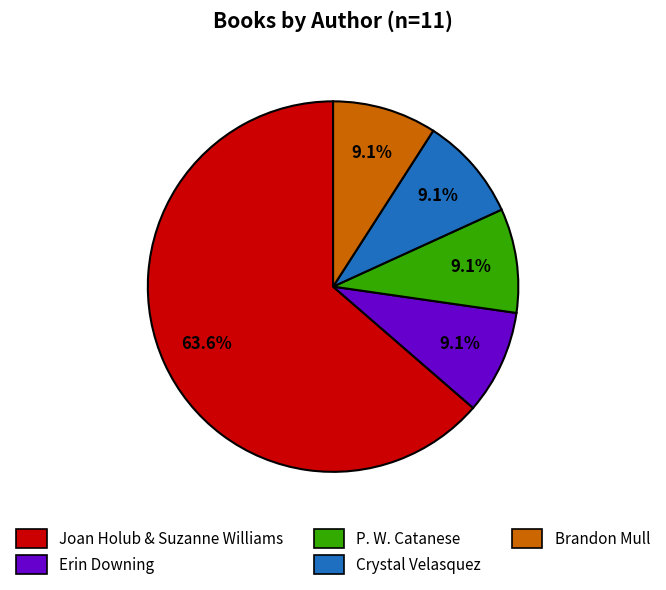

How many slices are in this pie chart?

5